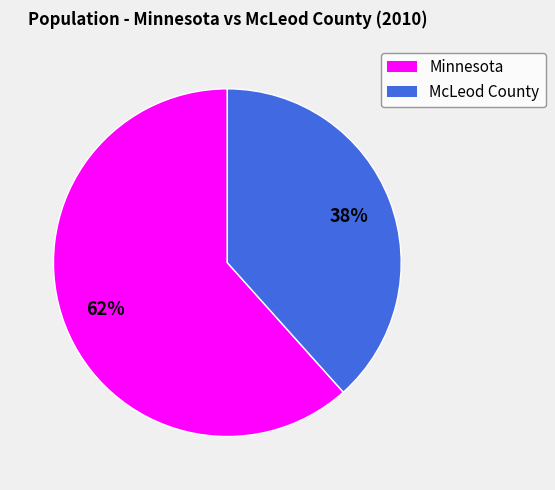

Is it true that Minnesota is 62% of the pie?

True